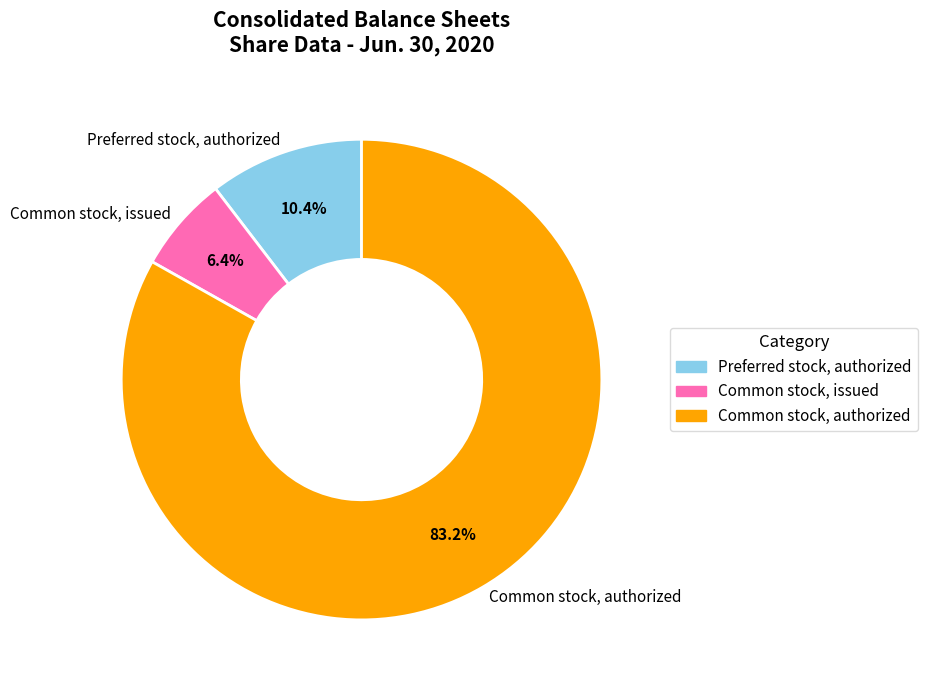

How many slices are in this pie chart?

3